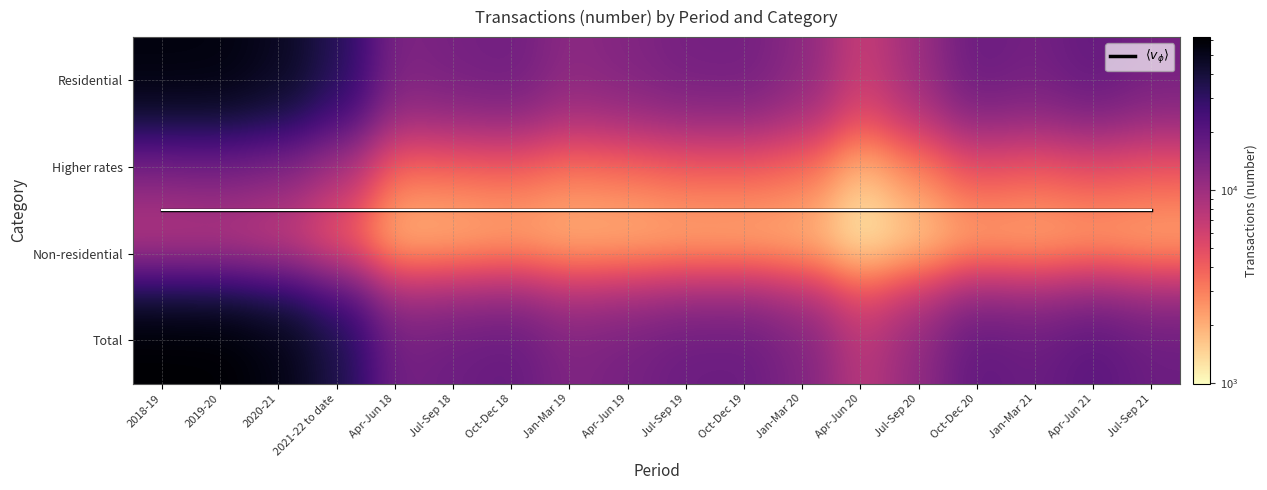

How many values in the Non-residential series exceed 1560?

8